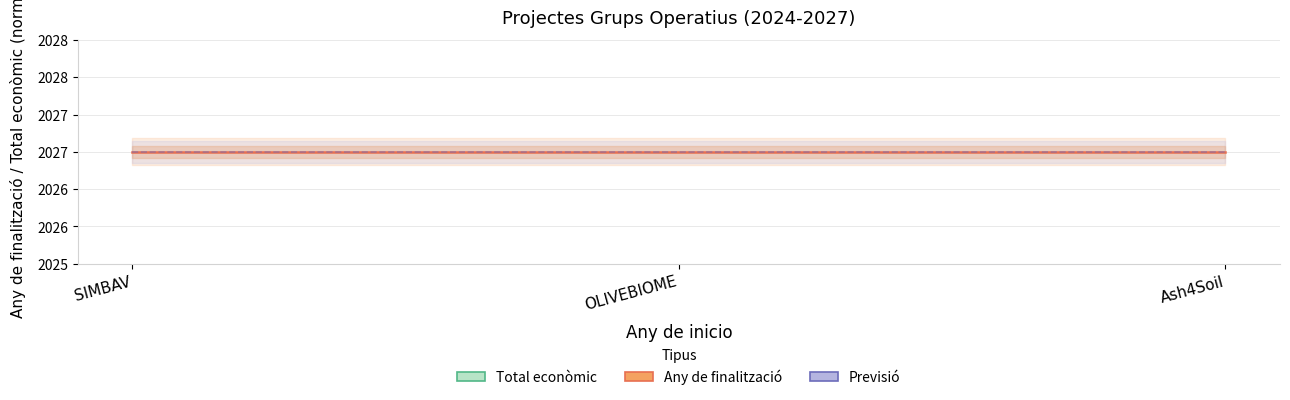

List the labels in order of Previsió value, largest first.

SIMBAV, OLIVEBIOME, Ash4Soil